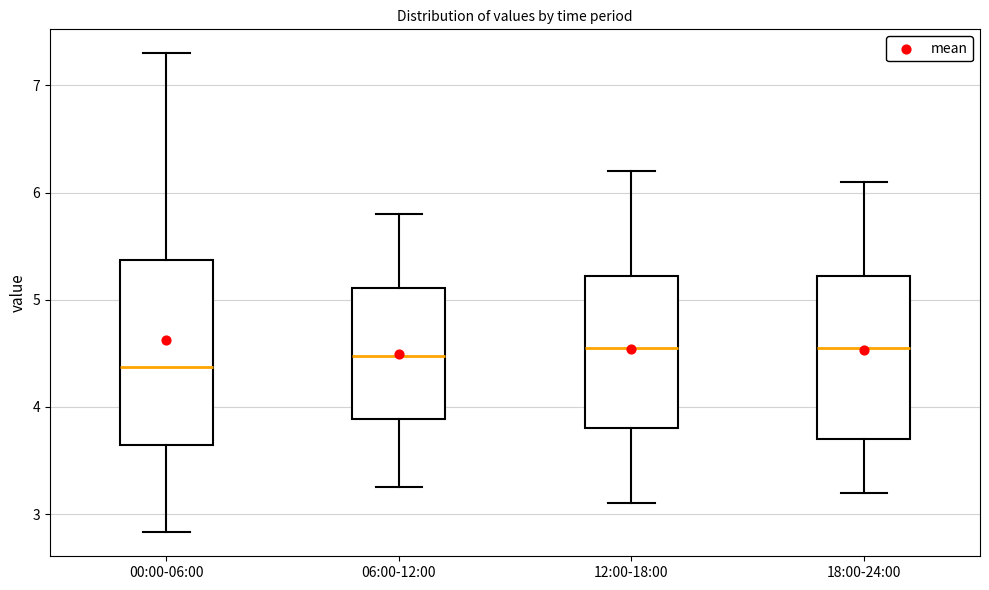

Where is the lower edge of the box for 12:00-18:00 on the y-axis? The values are not printed on the chart, so give them approximately, as read against the axis.

3.8